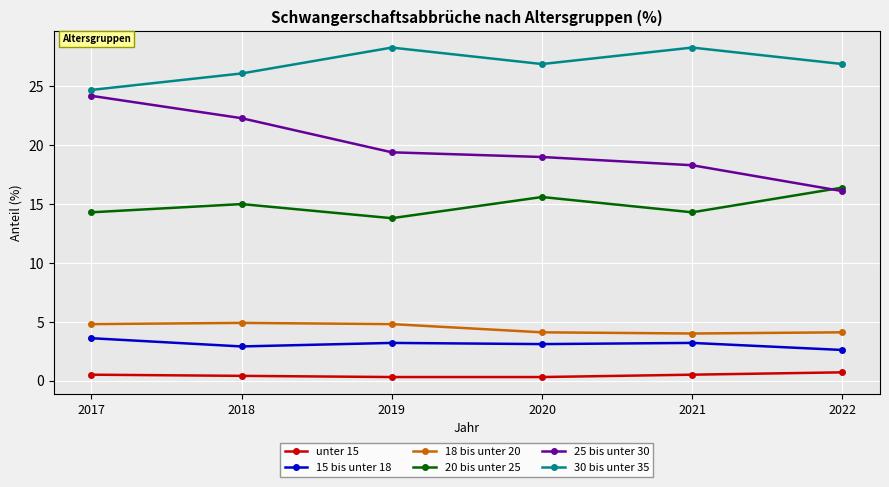

True or false: 18 bis unter 20 has a value of 4.0 at 2021.

True